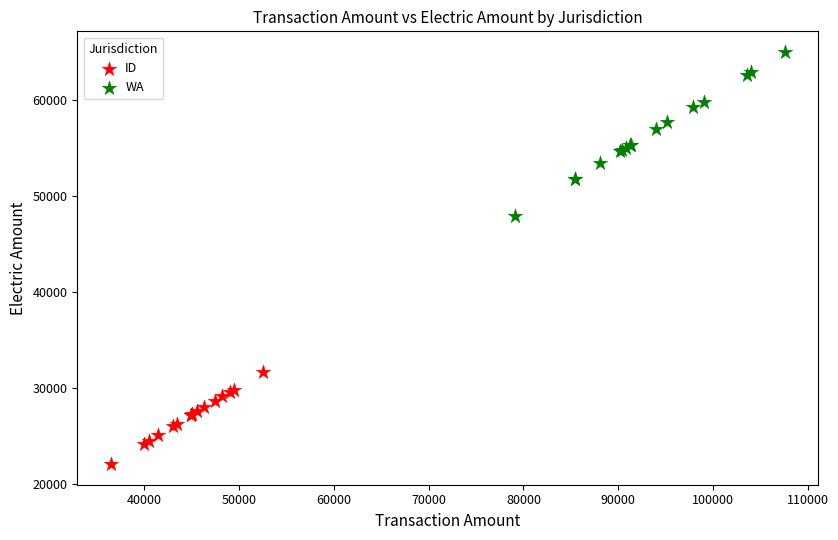

Which series reaches the maximum Y coordinate?

WA